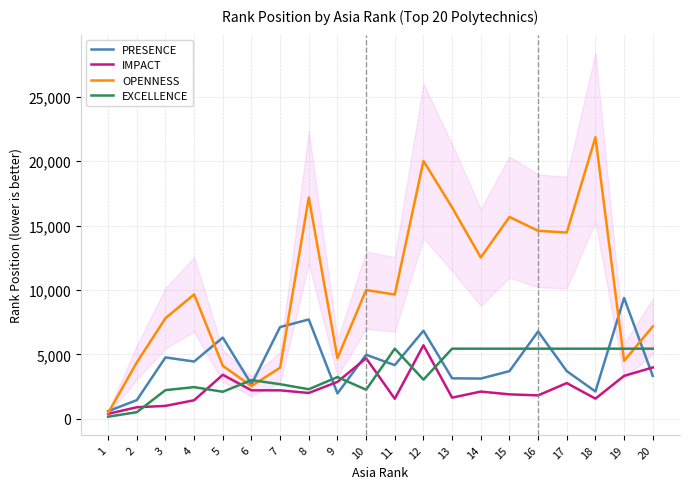

What is the difference between the IMPACT values at 6 and 5?

1206